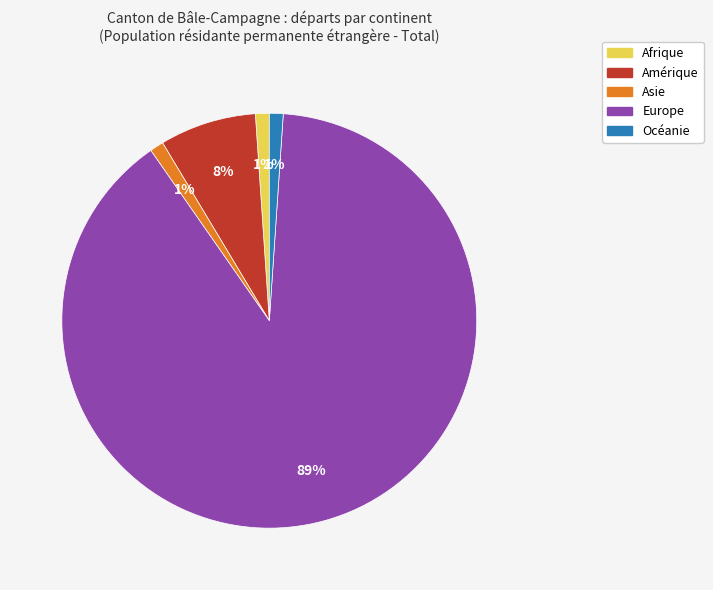

Combined, do Europe and Océanie account for over 50%?

Yes